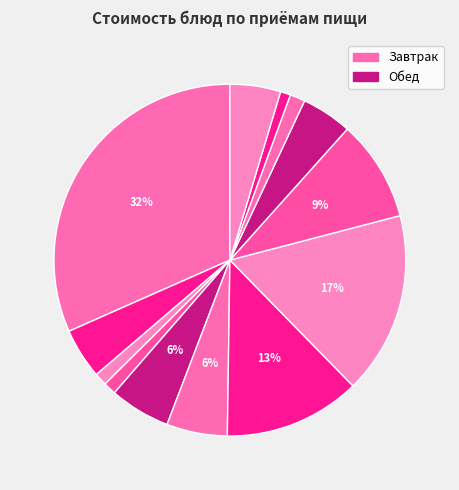

How many segments does this pie chart have?

13